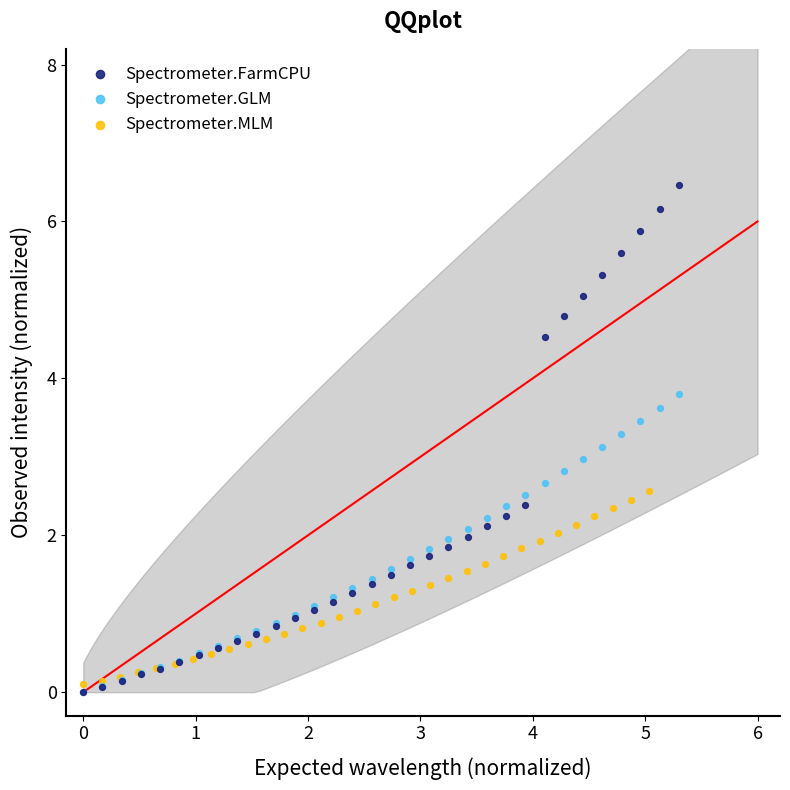

Which series has the widest spread of Y values?

Spectrometer.FarmCPU